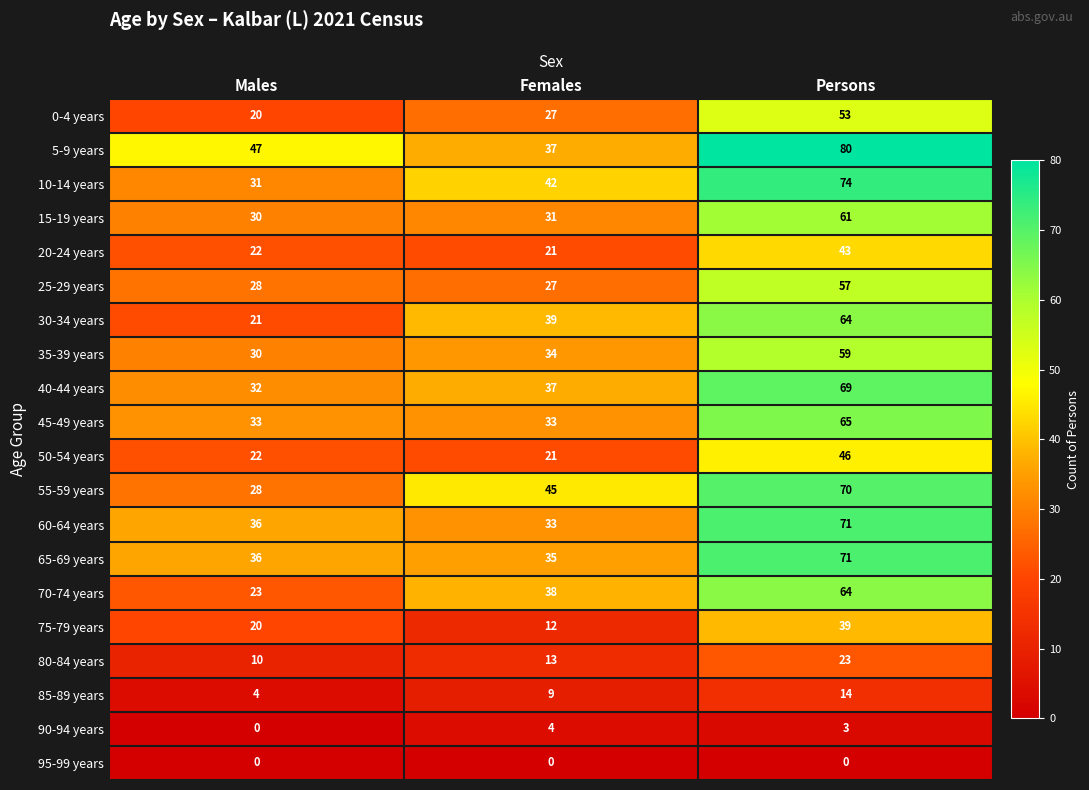

What is the minimum value for 15-19 years?

30